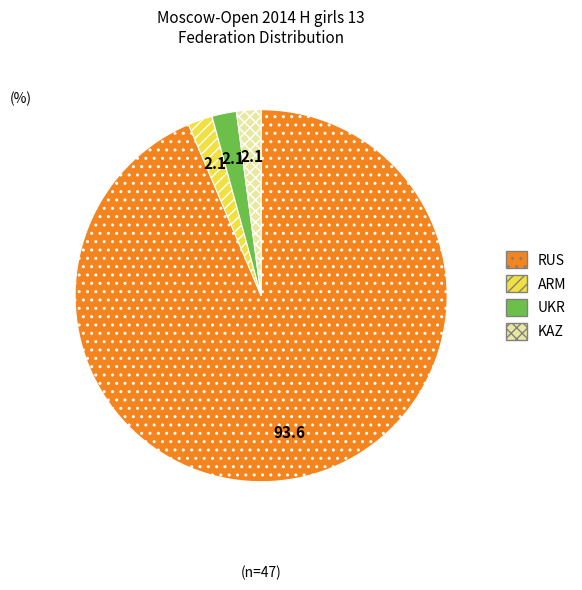

How many slices are in this pie chart?

4